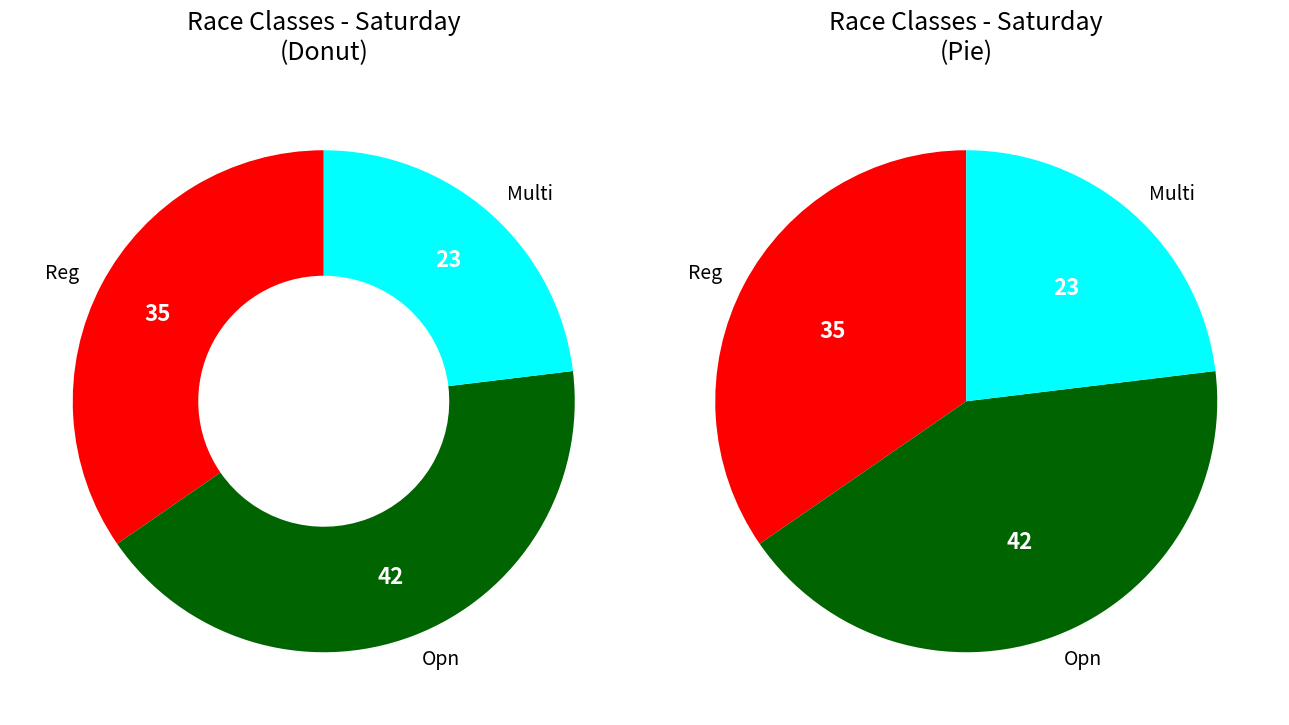

What portion of the pie excludes Multi?

76.9%